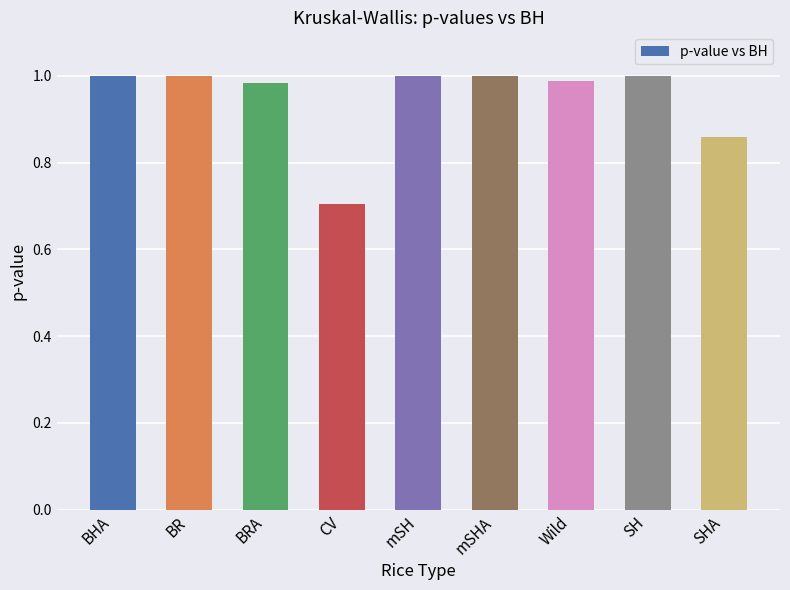

What is the smallest value displayed?

0.7